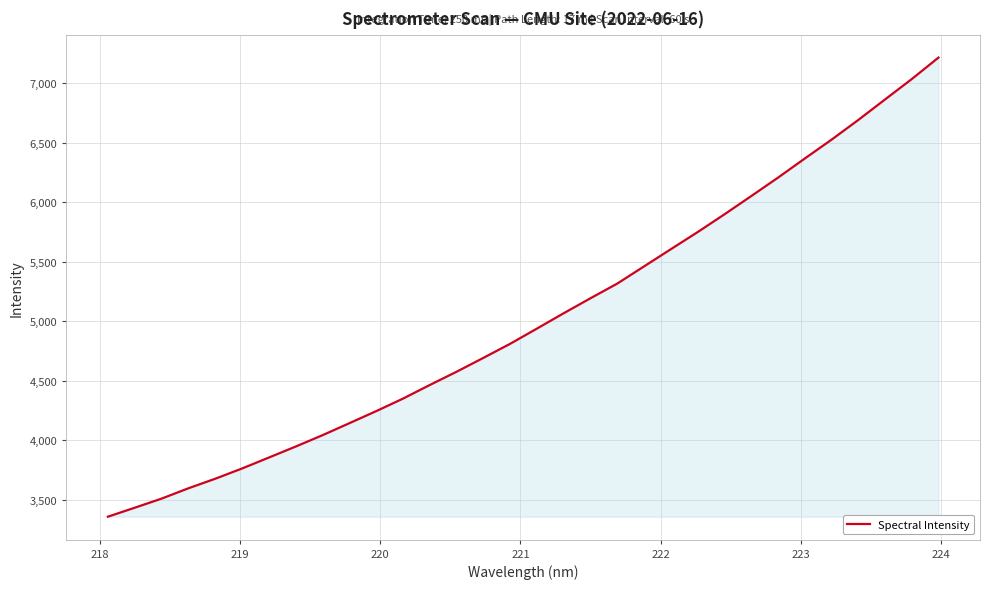

What is the minimum value shown in the chart?

3356.5